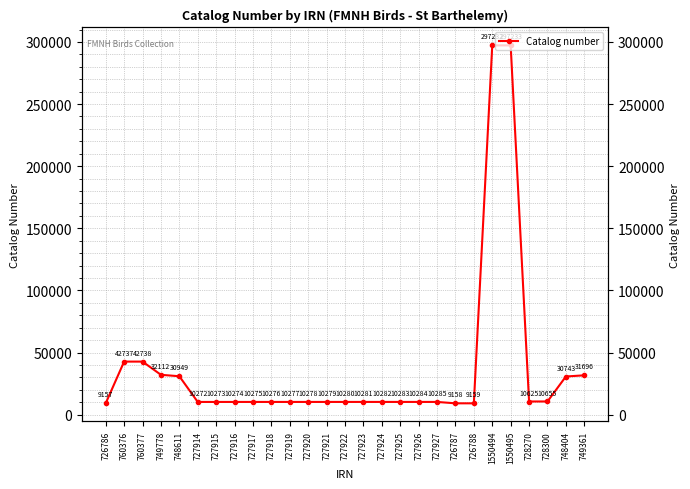

Reading right to left, what are all the values shown in this chart?

31696	30743	10655	10625	297233	297232	9159	9158	10285	10284	10283	10282	10281	10280	10279	10278	10277	10276	10275	10274	10273	10272	30949	32112	42738	42737	9157